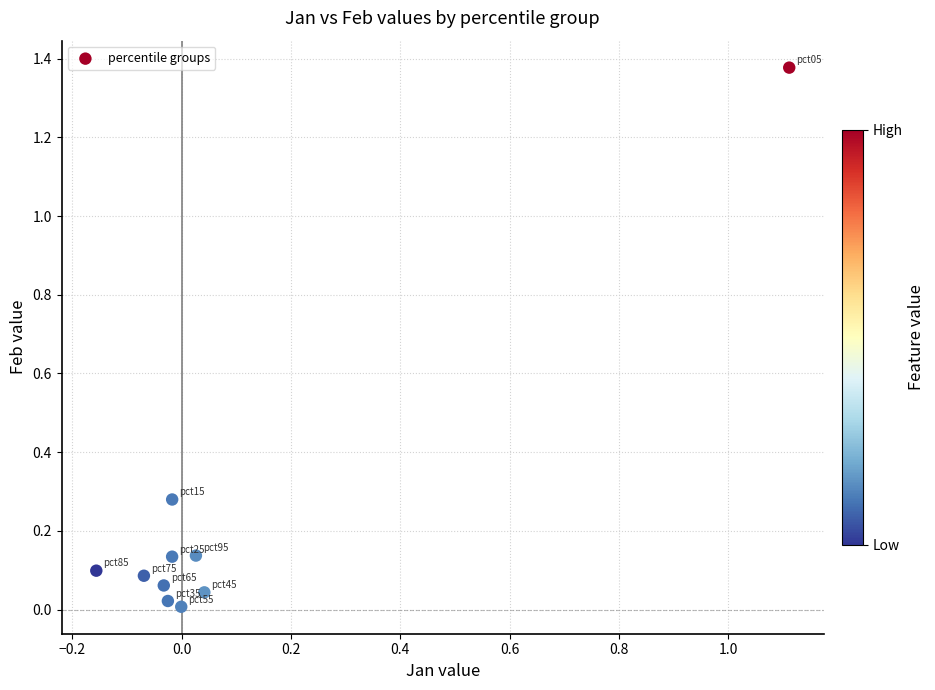

What is the range of X values (max minus min)?

1.3